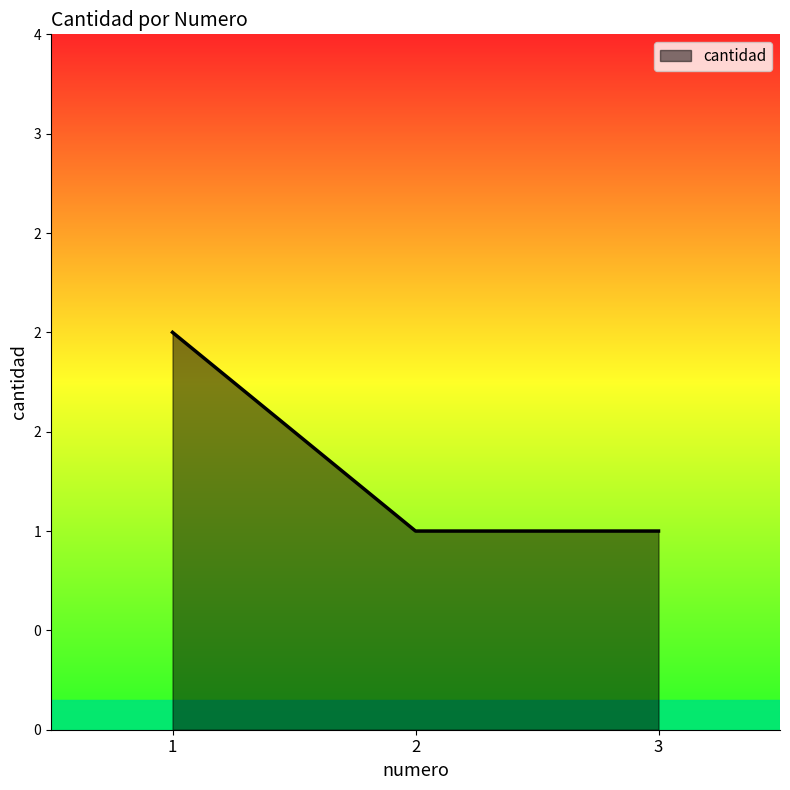

Where is the data nearest to the value 1?

2